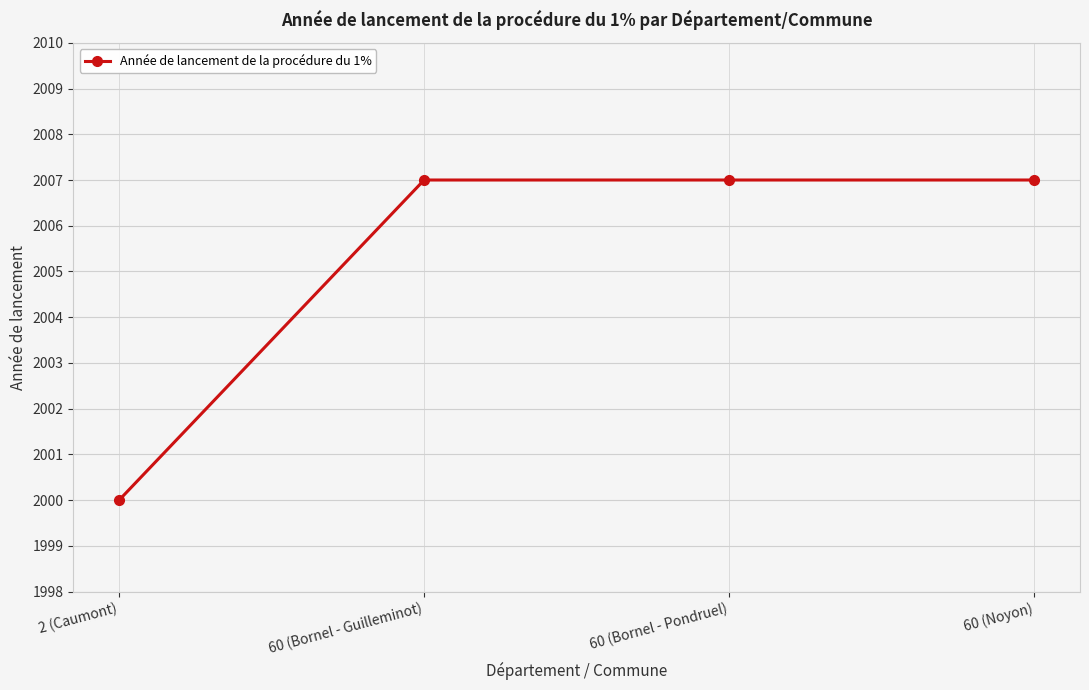

The chart shows a value of 2647 at 2 (Caumont). True or false?

False